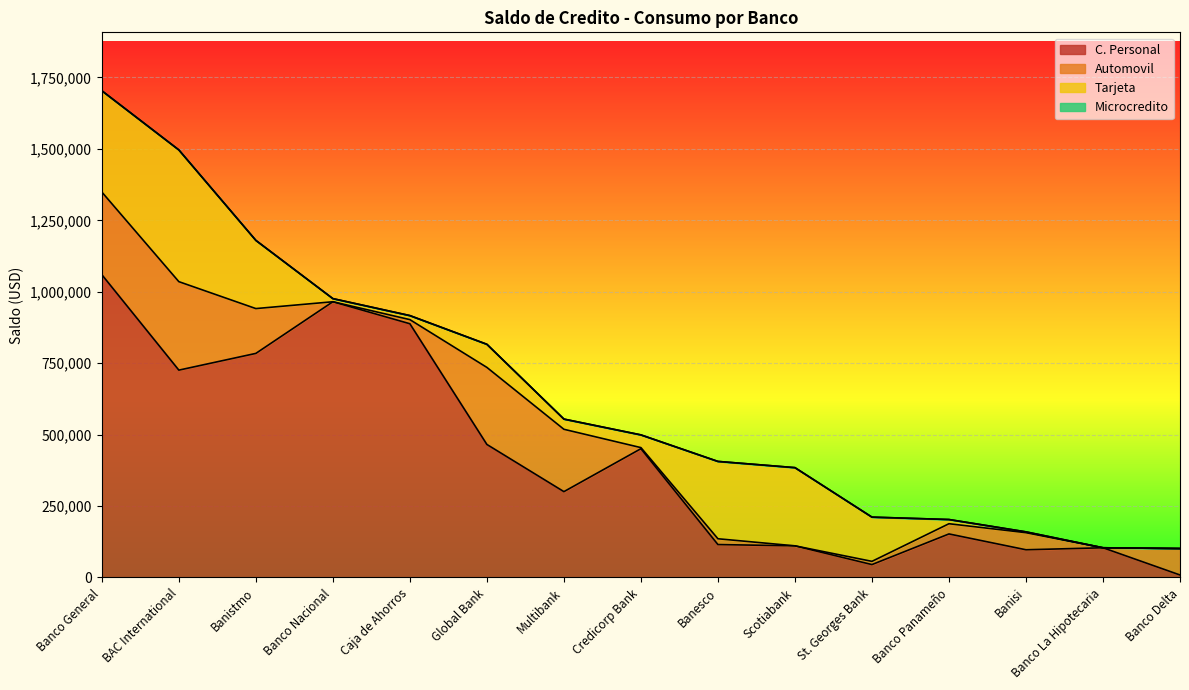

At which category is the sum across all series the highest?

Banco General